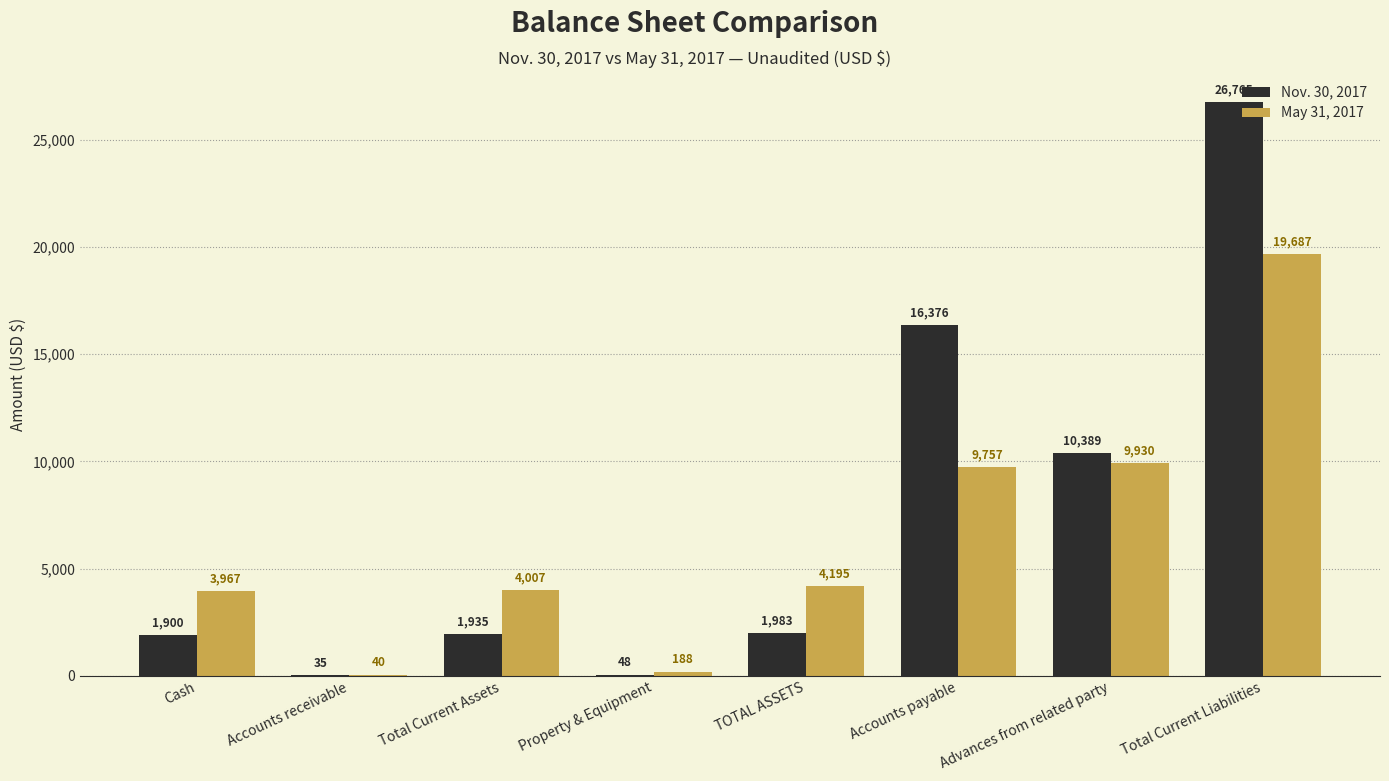

How many groups of bars are there?

8